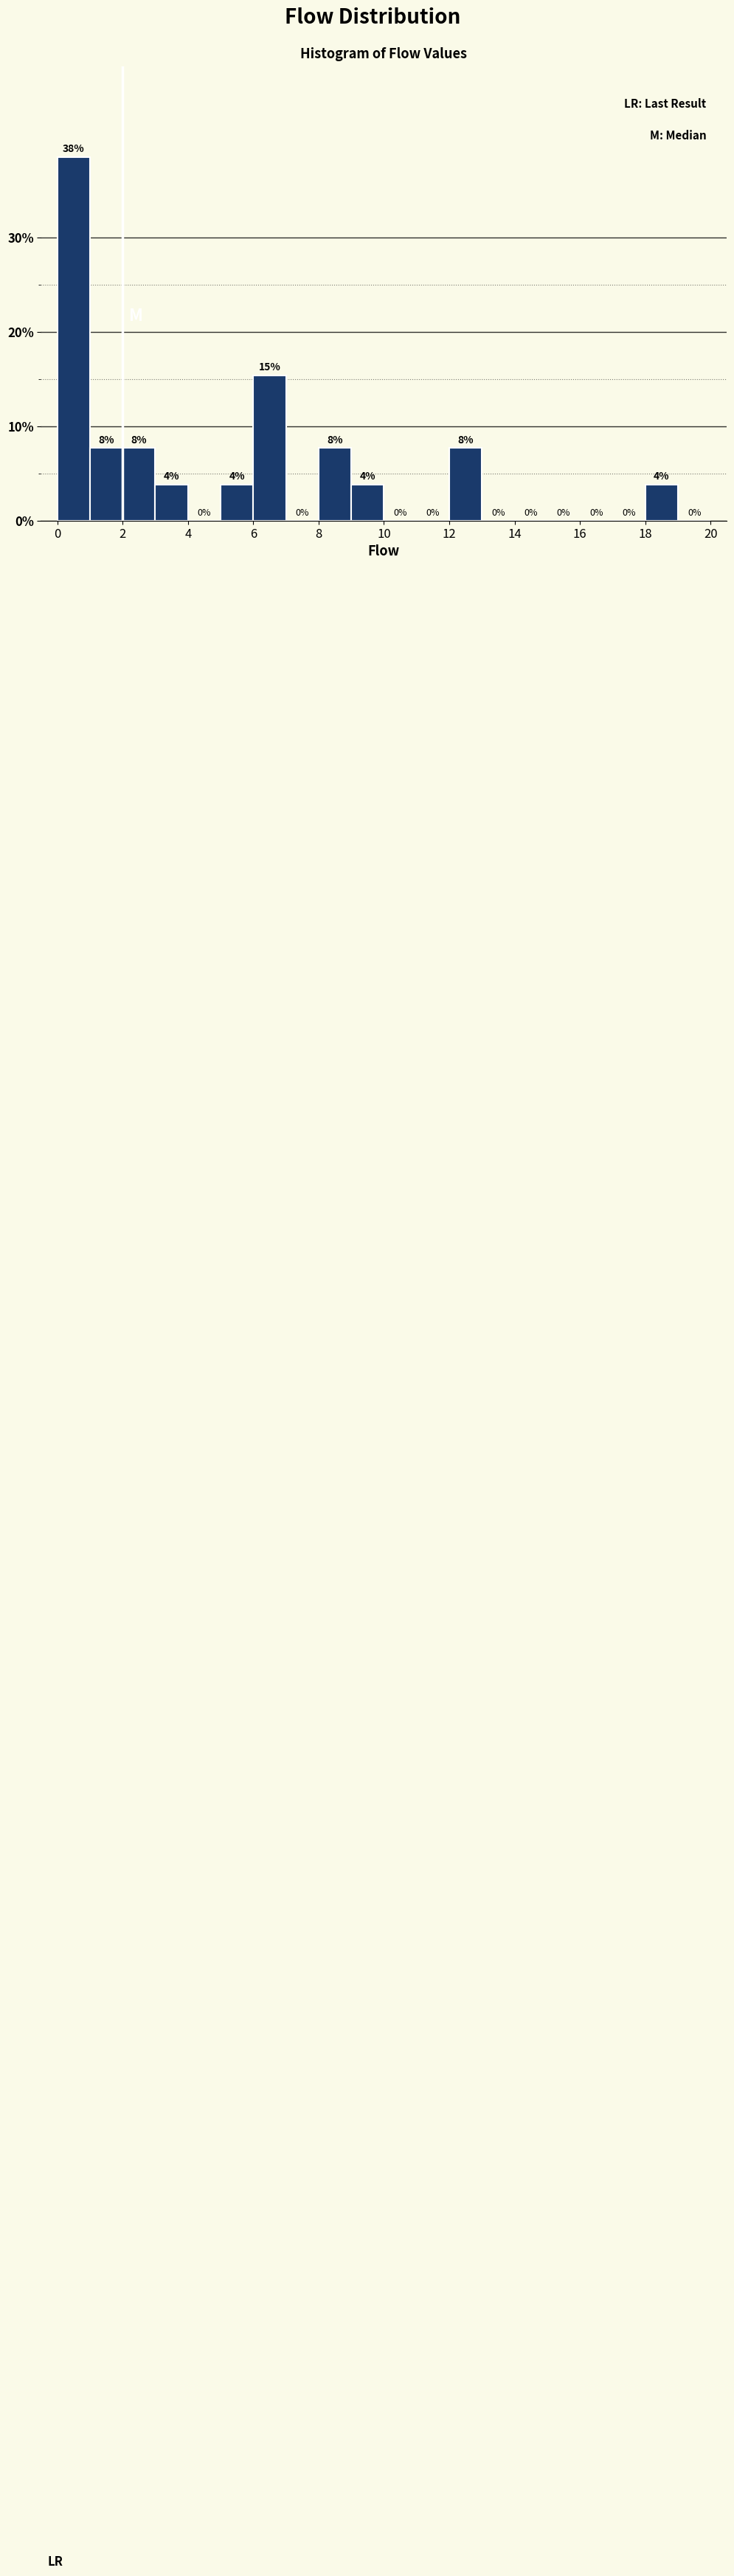

Which range on the x-axis has the tallest bar?

0 to 1